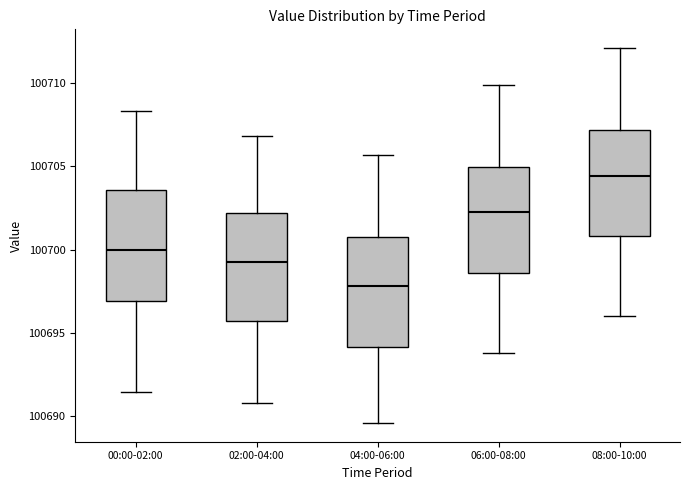

Reading left to right, read every box against the y-axis: the position of its median line, the range the box covers, and the ends of its whiskers. The values are not printed on the chart, so give them approximately, as read against the axis.

00:00-02:00: median 100700.0, box 100697.0 to 100703.5, whiskers 100691.5 to 100708.5
02:00-04:00: median 100699.5, box 100695.5 to 100702.0, whiskers 100691.0 to 100707.0
04:00-06:00: median 100698.0, box 100694.0 to 100701.0, whiskers 100689.5 to 100705.5
06:00-08:00: median 100702.5, box 100698.5 to 100705.0, whiskers 100694.0 to 100710.0
08:00-10:00: median 100704.5, box 100701.0 to 100707.0, whiskers 100696.0 to 100712.0